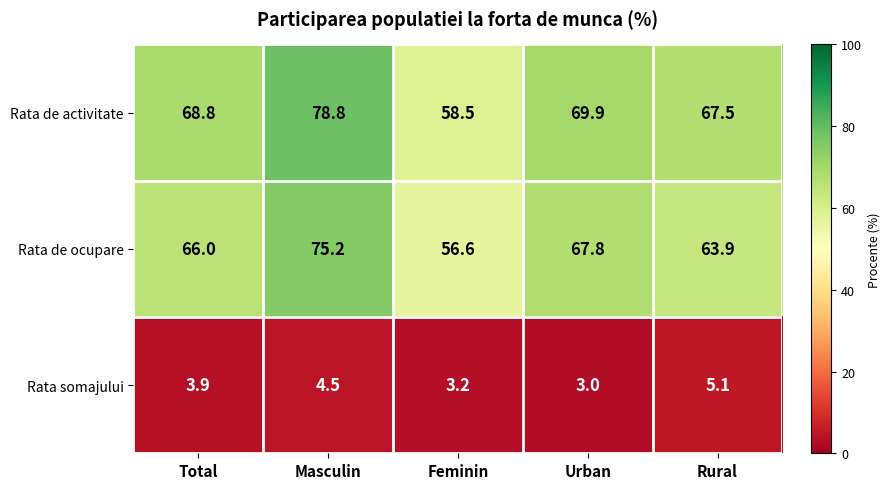

How many data points in Rata somajului are above 3?

4